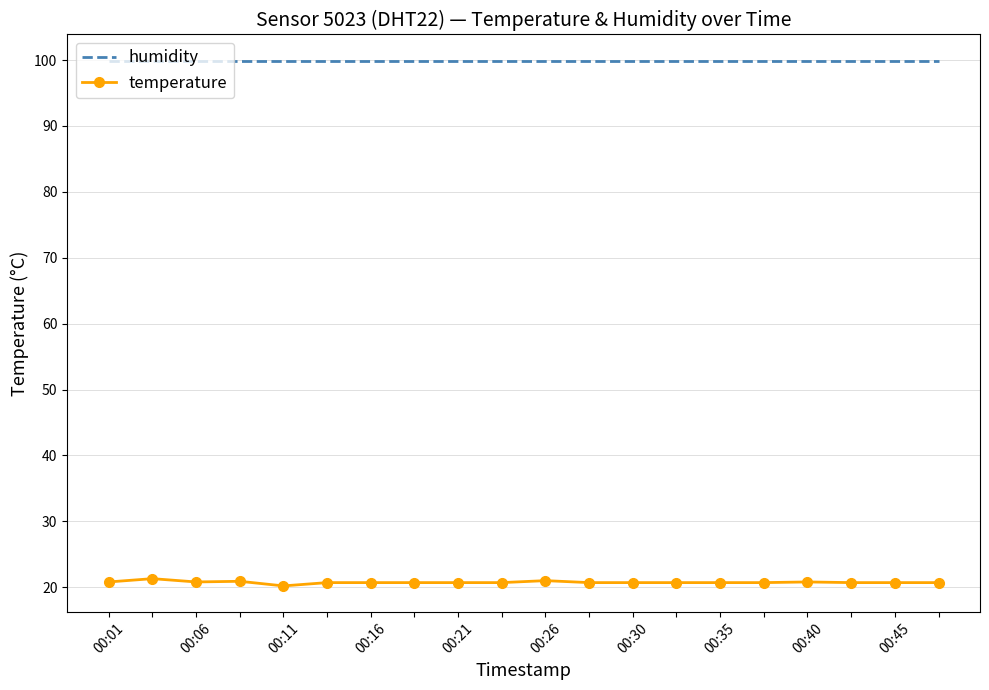

Count the number of categories in the chart.

20